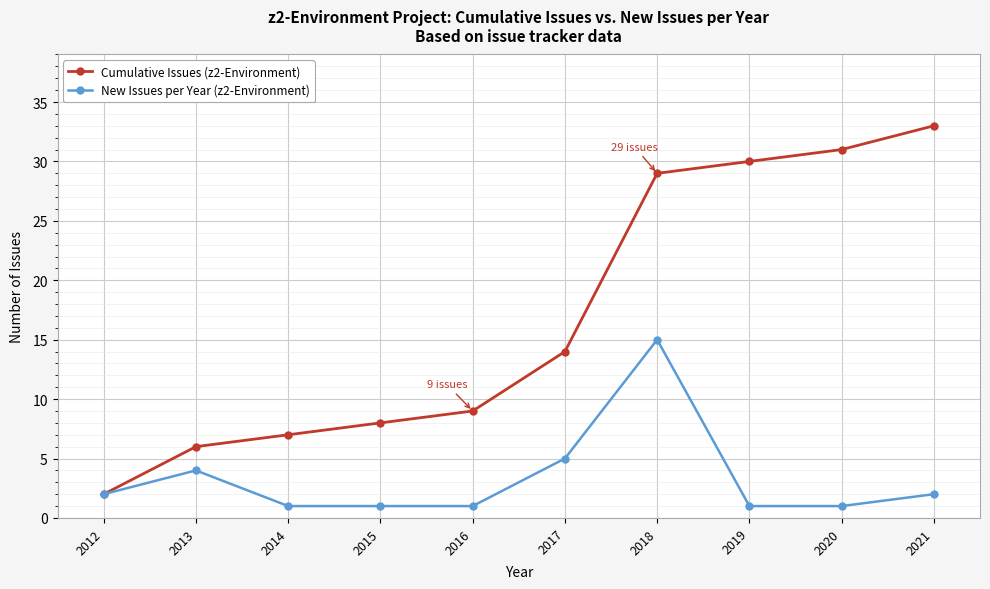

Which category has the highest value across all series?

2021